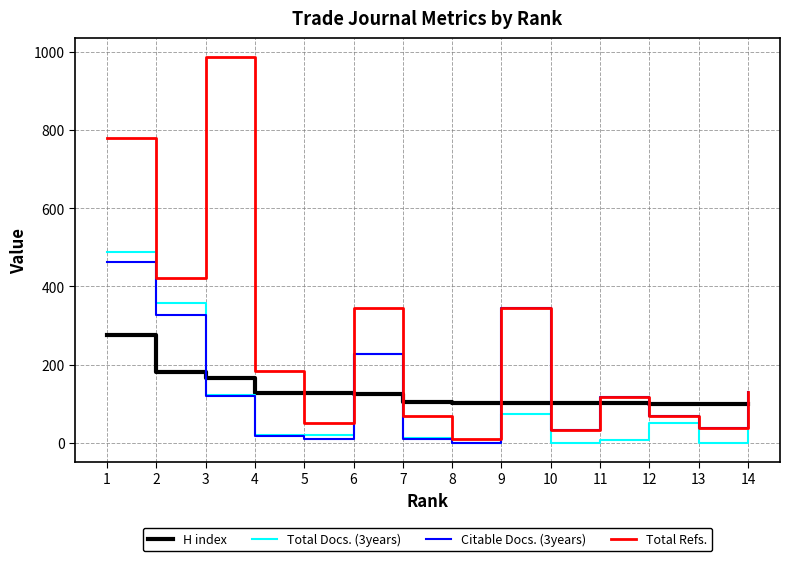

What is the total value across all series at 5?

208